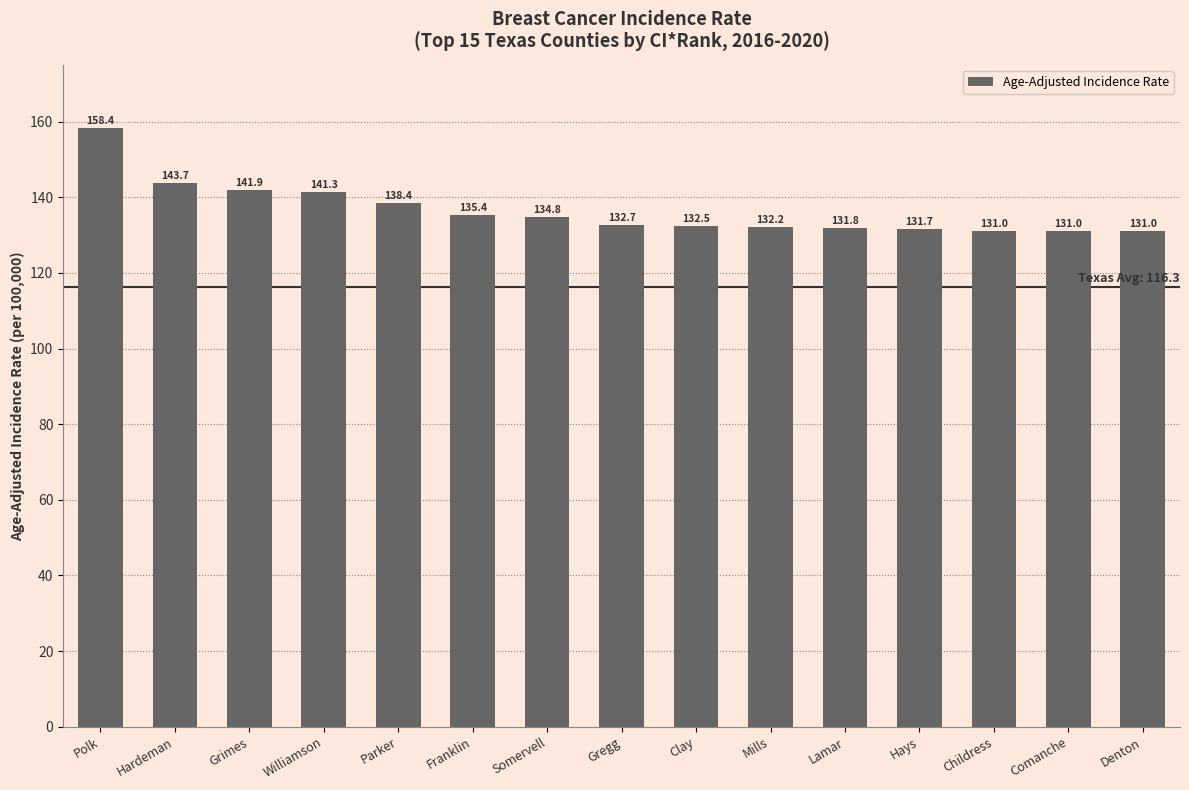

At which category does the chart reach its peak across all series?

Polk